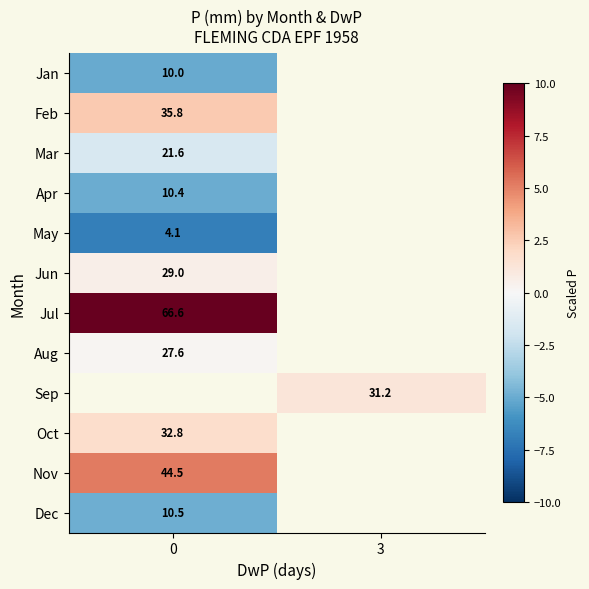

List the labels in order of row_3 value, largest first.

0, 3